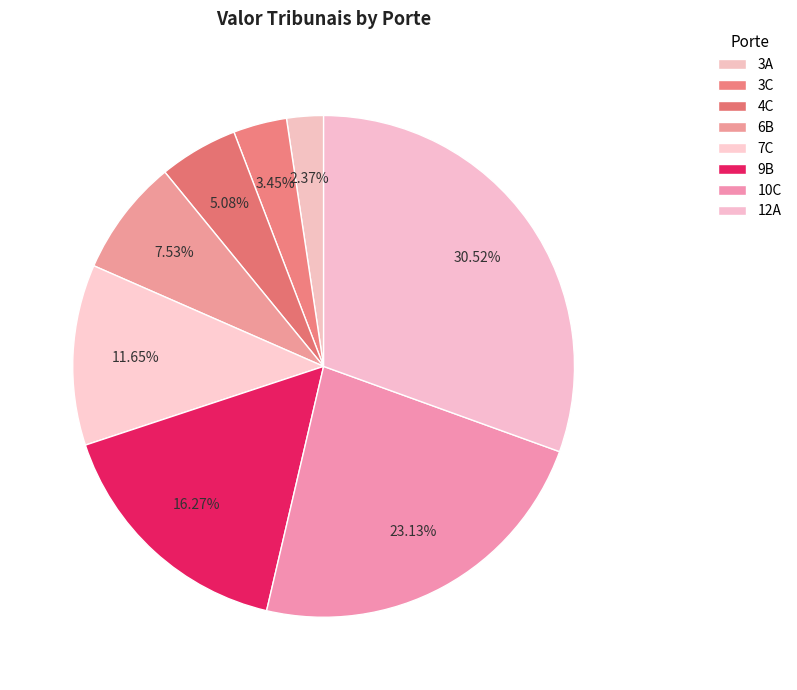

Do 12A and 3A together represent more than half of the pie?

No